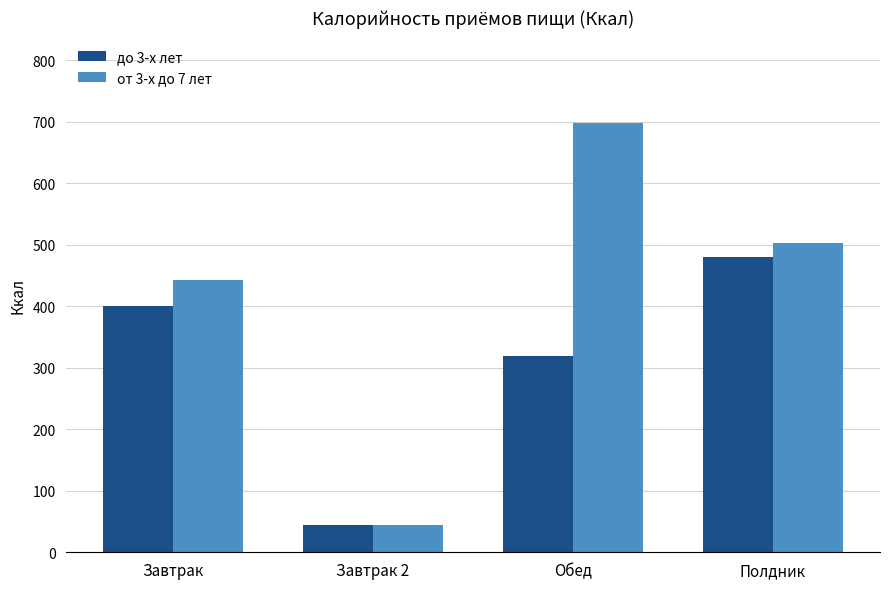

What is the value of the до 3-х лет bar at the 2nd from the left?

45.0